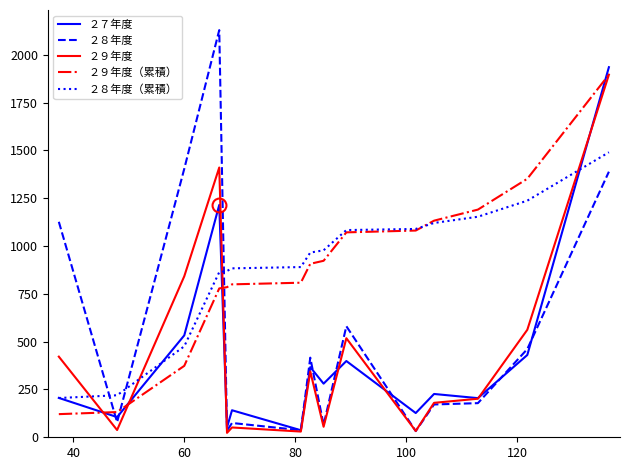

How many intersections are there between ２８年度（累積） and ２８年度?

3